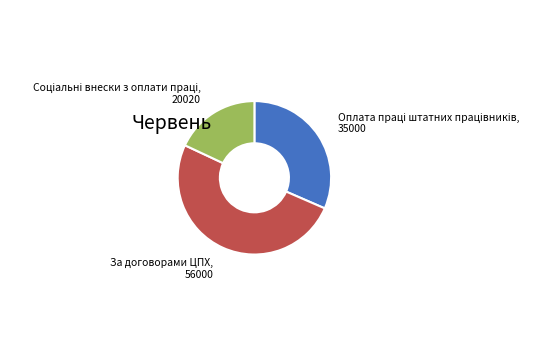

Is there any slice that represents more than half of the pie?

Yes